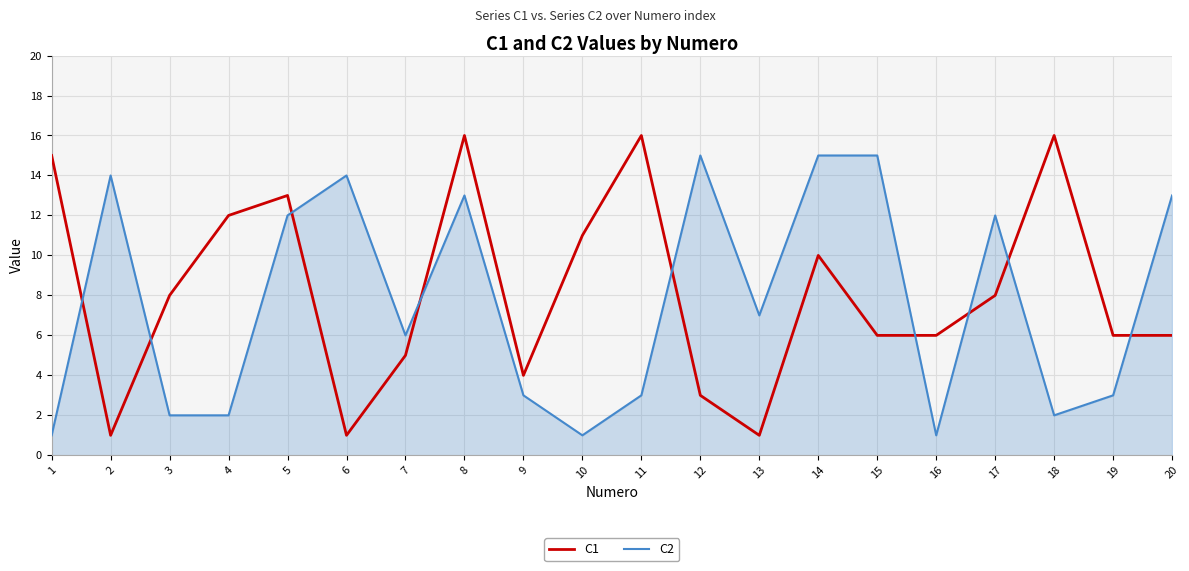

What is the highest value of the C2 series?

15